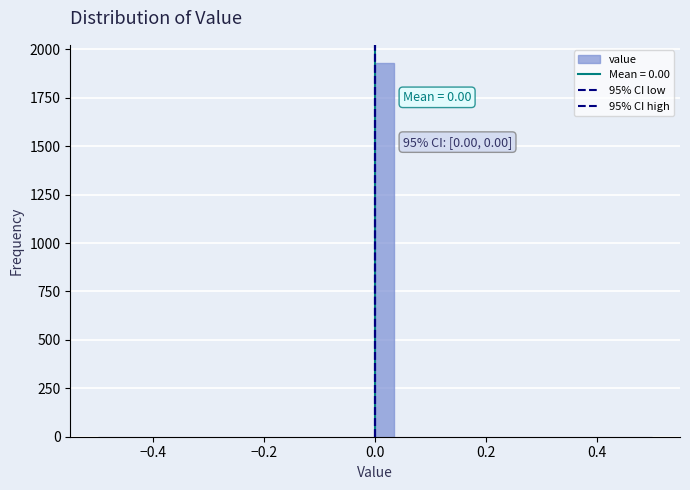

Read against the x-axis, roughly where is the centre of the tallest bar?

0.02